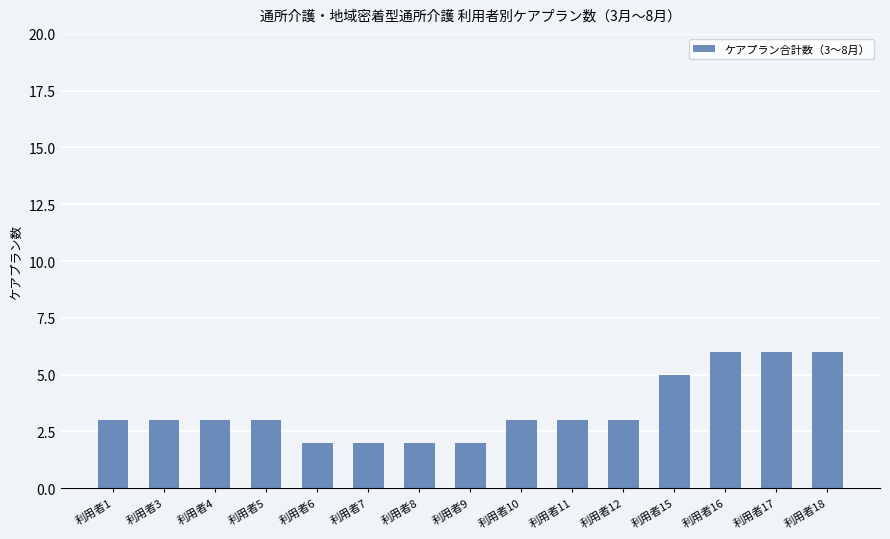

Reading left to right, what are all the values shown in this chart?

利用者1=3	利用者3=3	利用者4=3	利用者5=3	利用者6=2	利用者7=2	利用者8=2	利用者9=2	利用者10=3	利用者11=3	利用者12=3	利用者15=5	利用者16=6	利用者17=6	利用者18=6